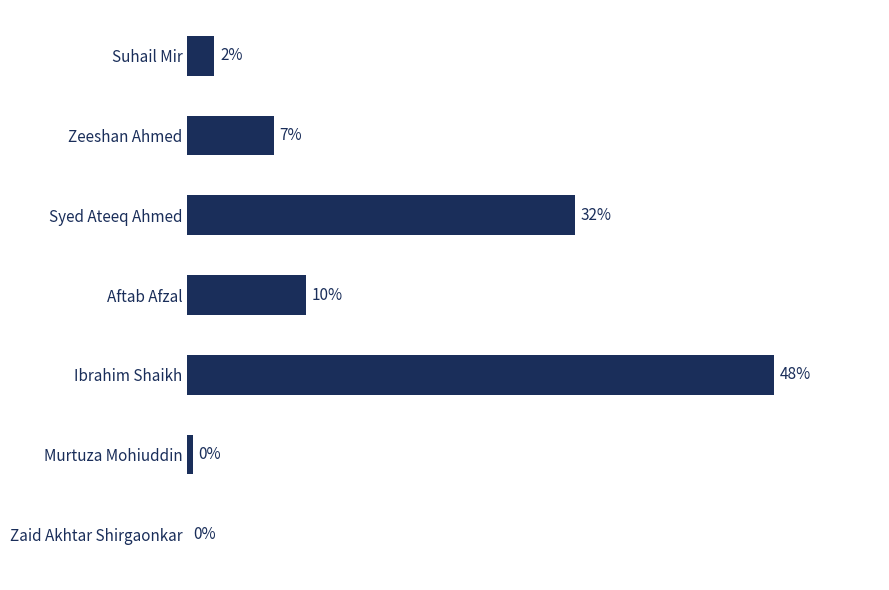

How many positive values are there?

6